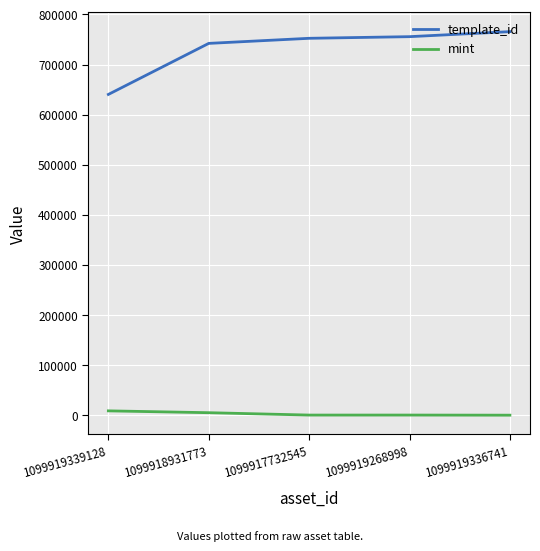

Rank the series at 1099917732545 from highest to lowest value.

template_id, mint